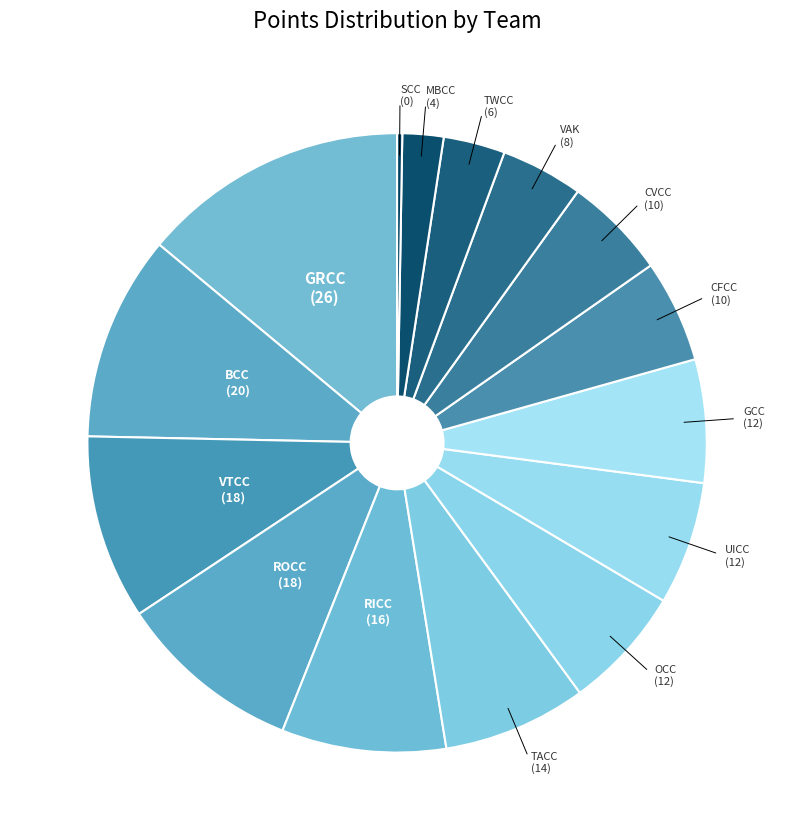

Which category has the biggest portion of the pie?

GRCC